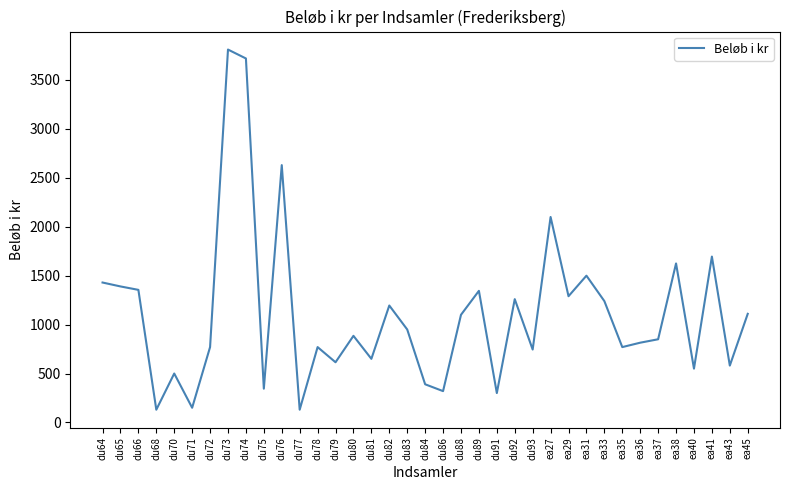

What is the change in value from du80 to ea37?

-35